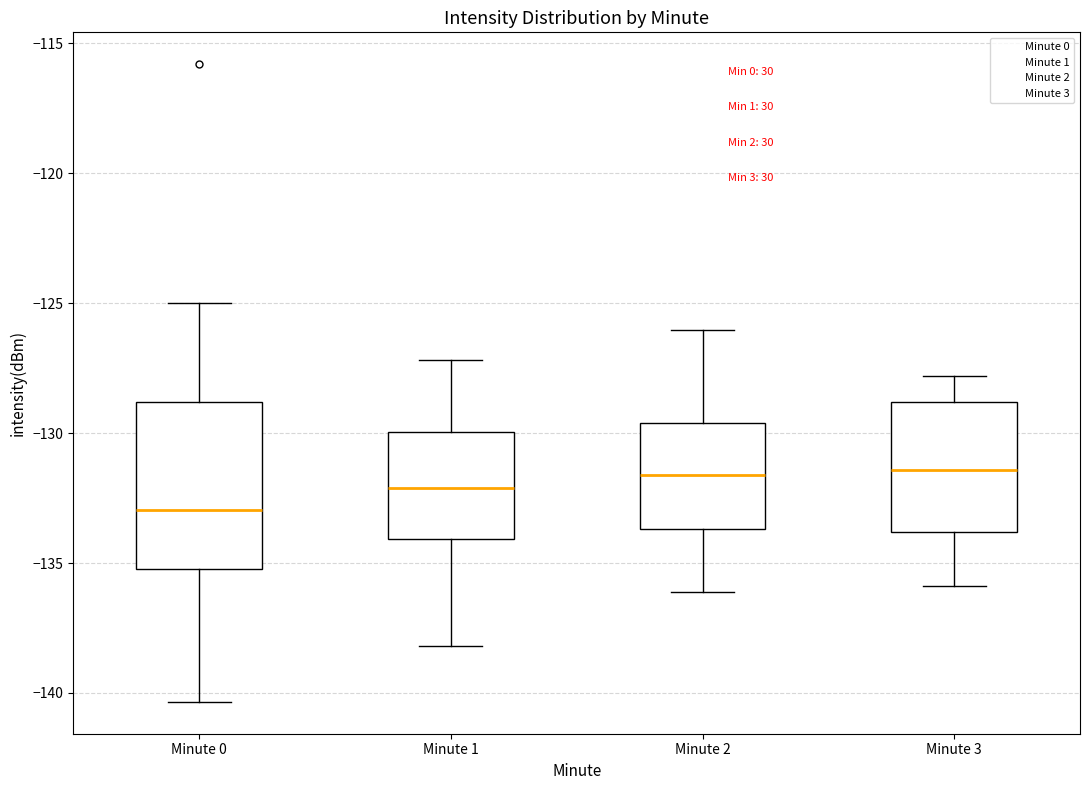

Reading left to right, transcribe this box plot: for each box, give where its median line is, the range the box spans, and where its two whiskers end, as read against the y-axis. The values are not printed on the chart, so give them approximately, as read against the axis.

Minute 0: median -133.0, box -135.0 to -129.0, whiskers -140.5 to -125.0
Minute 1: median -132.0, box -134.0 to -130.0, whiskers -138.0 to -127.0
Minute 2: median -131.5, box -133.5 to -129.5, whiskers -136.0 to -126.0
Minute 3: median -131.5, box -134.0 to -129.0, whiskers -136.0 to -128.0